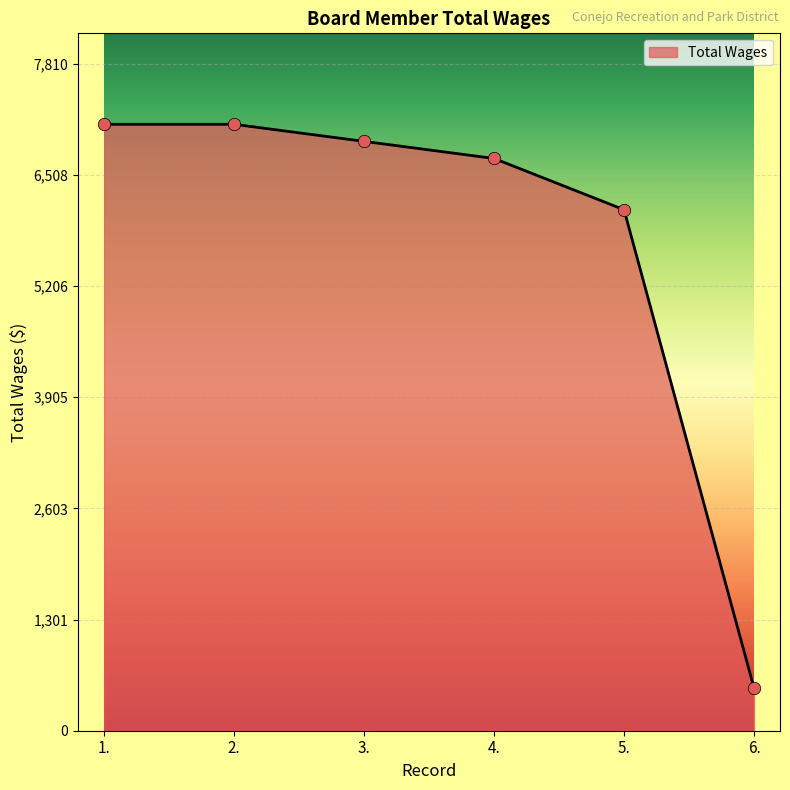

What is the change in value from 2. to 4.?

-400